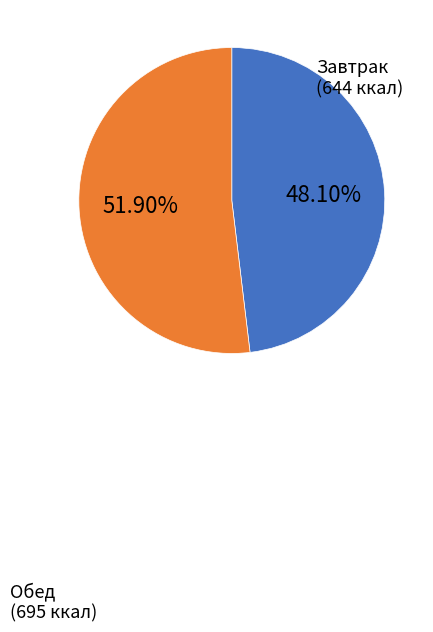

How many segments does this pie chart have?

2